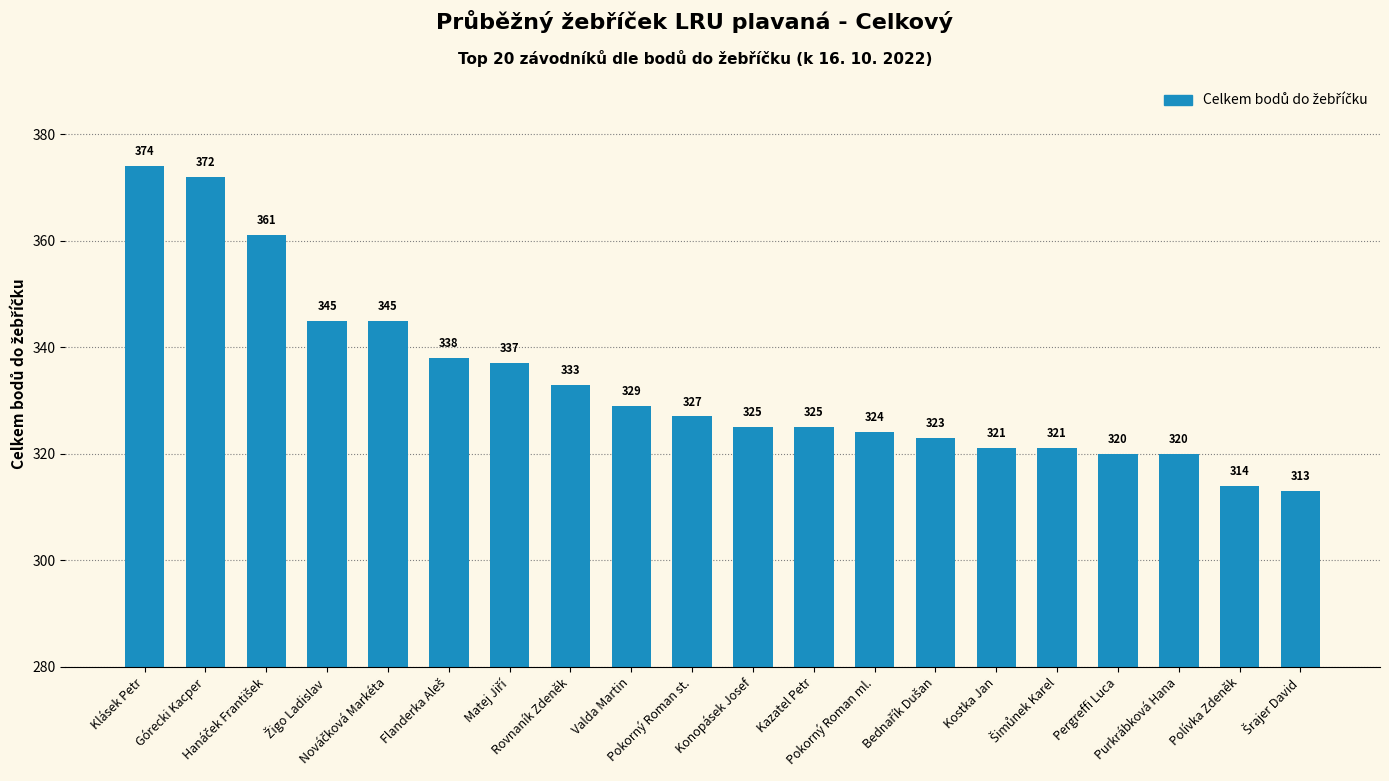

Reading right to left, transcribe all the data shown in this chart.

313	314	320	320	321	321	323	324	325	325	327	329	333	337	338	345	345	361	372	374